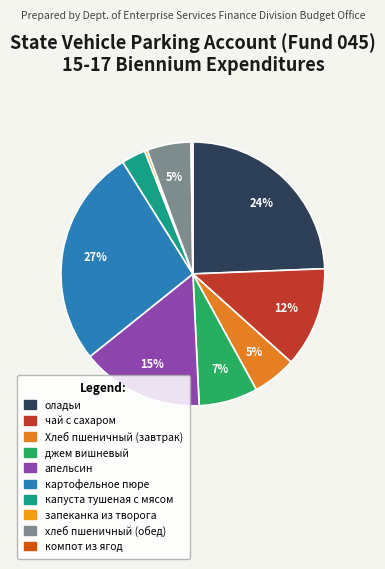

True or false: запеканка из творога accounts for 12% of the total.

False